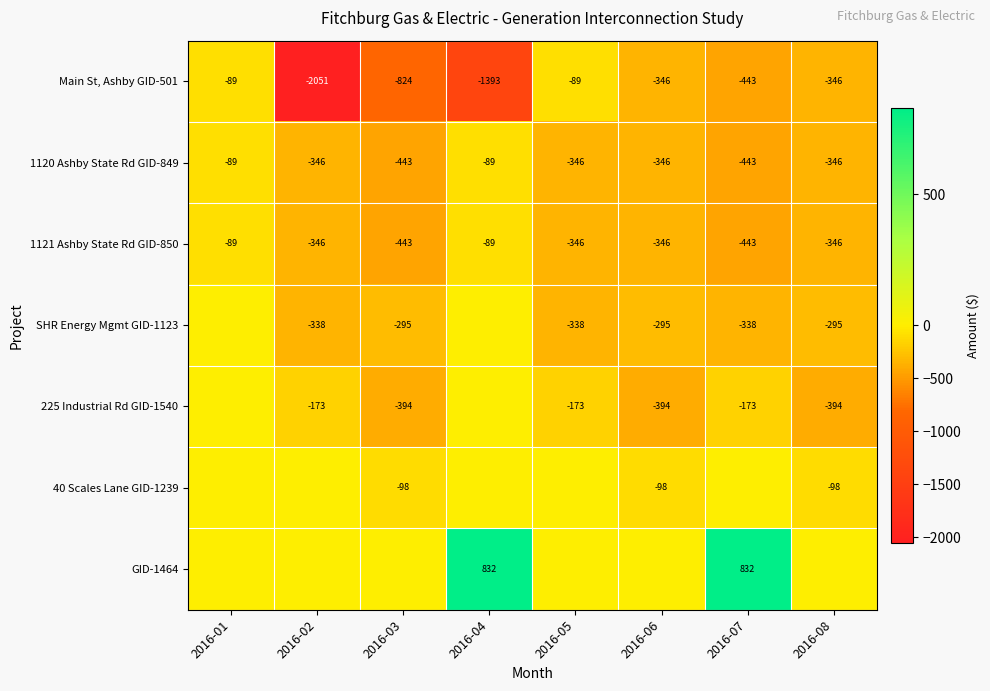

How many data points in 1120 Ashby State Rd GID-849 are above -346?

2